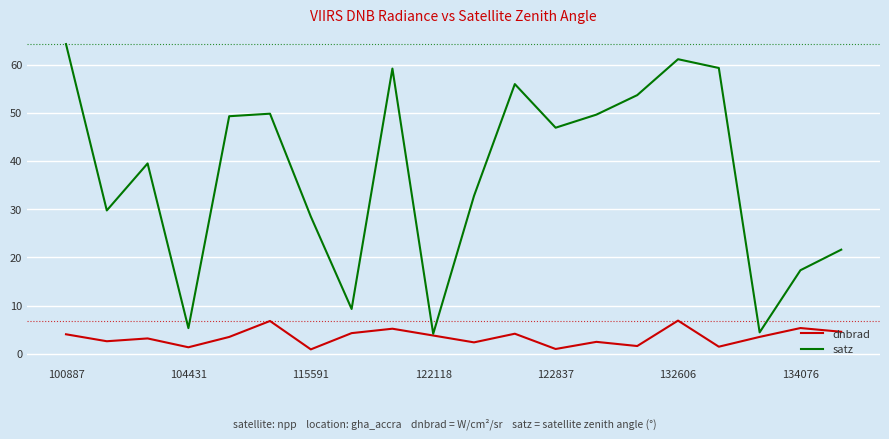

List the series in order of their peak value, lowest first.

dnbrad, satz